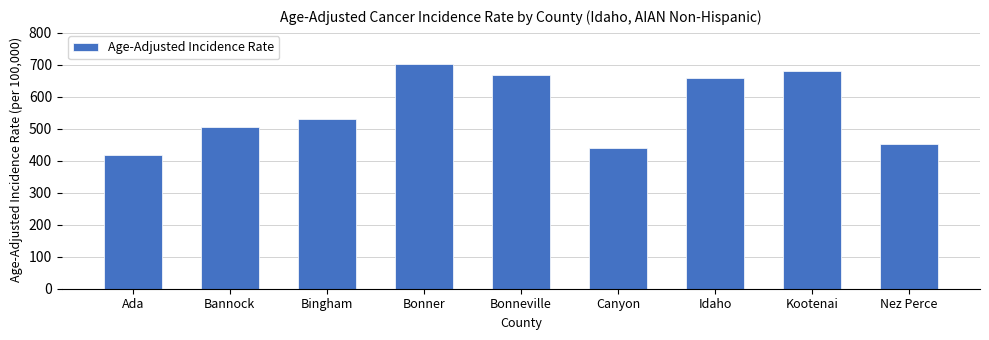

Reading right to left, transcribe all the data shown in this chart.

Nez Perce=451.1	Kootenai=680.7	Idaho=658.3	Canyon=438.6	Bonneville=669.4	Bonner=703.1	Bingham=530.8	Bannock=504.8	Ada=417.5